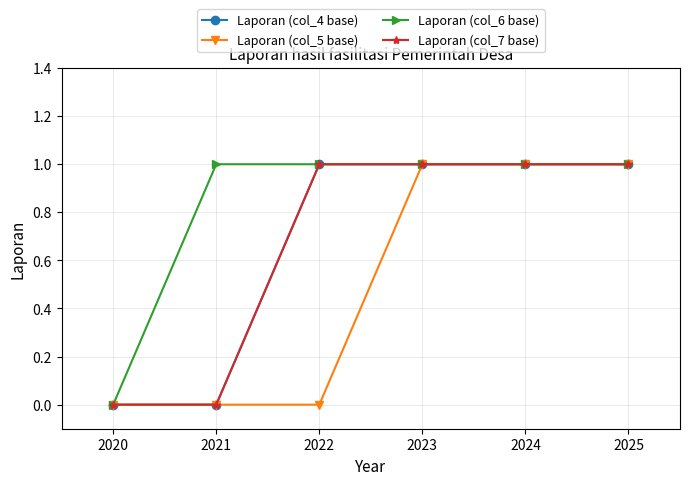

True or false: Laporan (col_4 base) and Laporan (col_5 base) cross at least once.

False